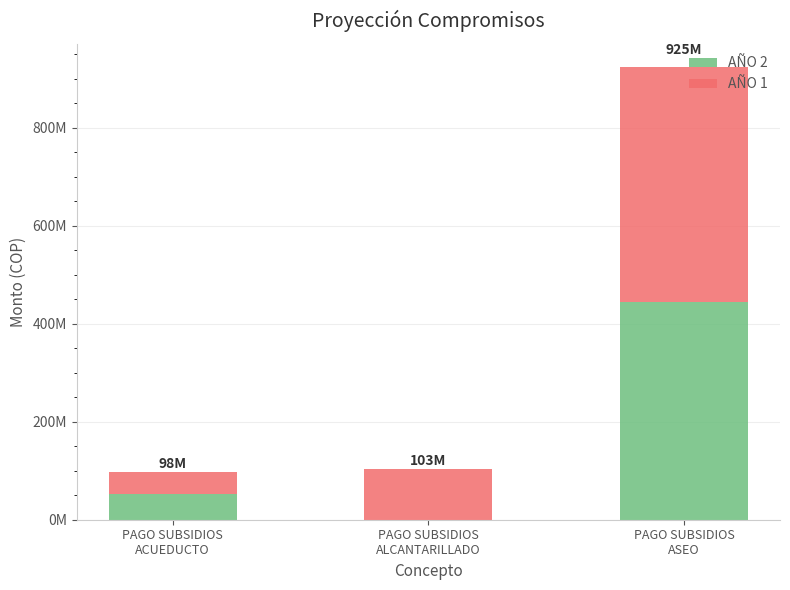

What are all the series names shown in the legend?

AÑO 2, AÑO 1